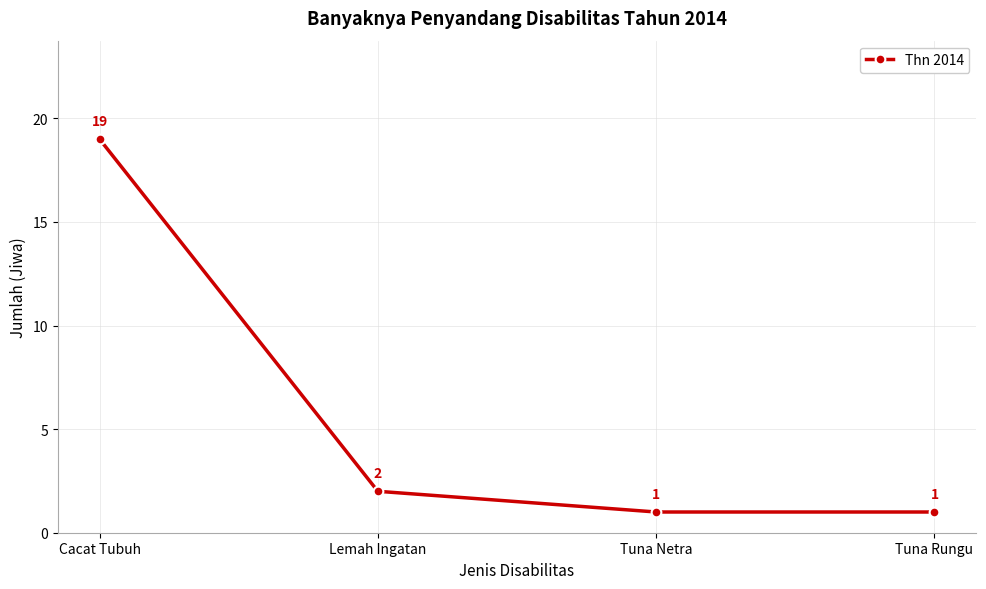

What is the difference between the maximum and second lowest values?

18